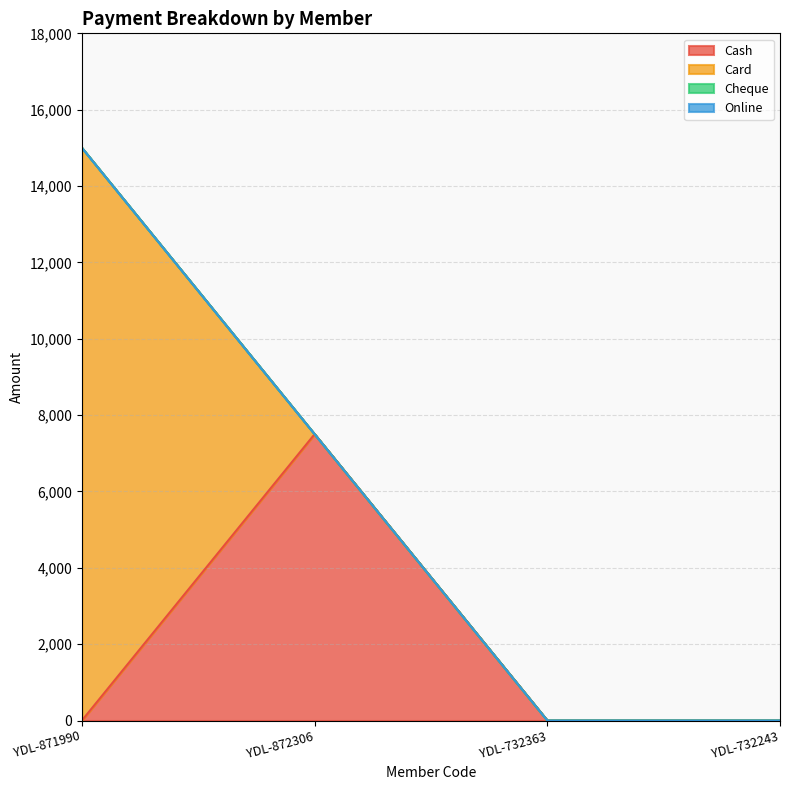

Rank the categories by Online value from lowest to highest.

YDL-871990, YDL-872306, YDL-732363, YDL-732243